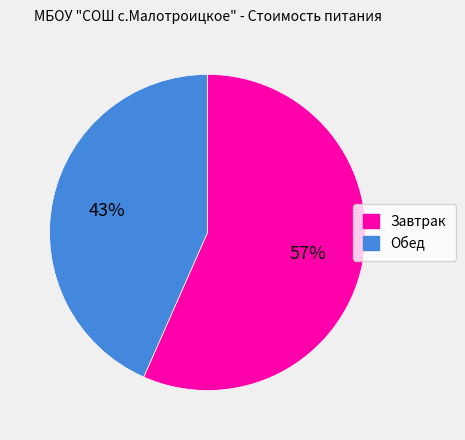

To the nearest percent, what percentage of the pie is Завтрак?

57%